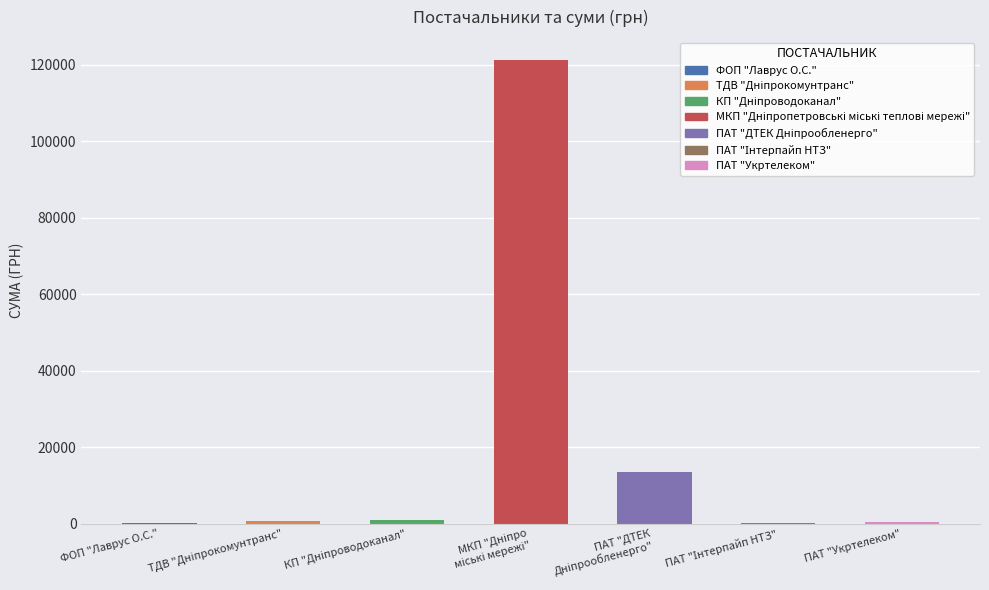

Where does the data first go above 561?

КП "Дніпроводоканал"